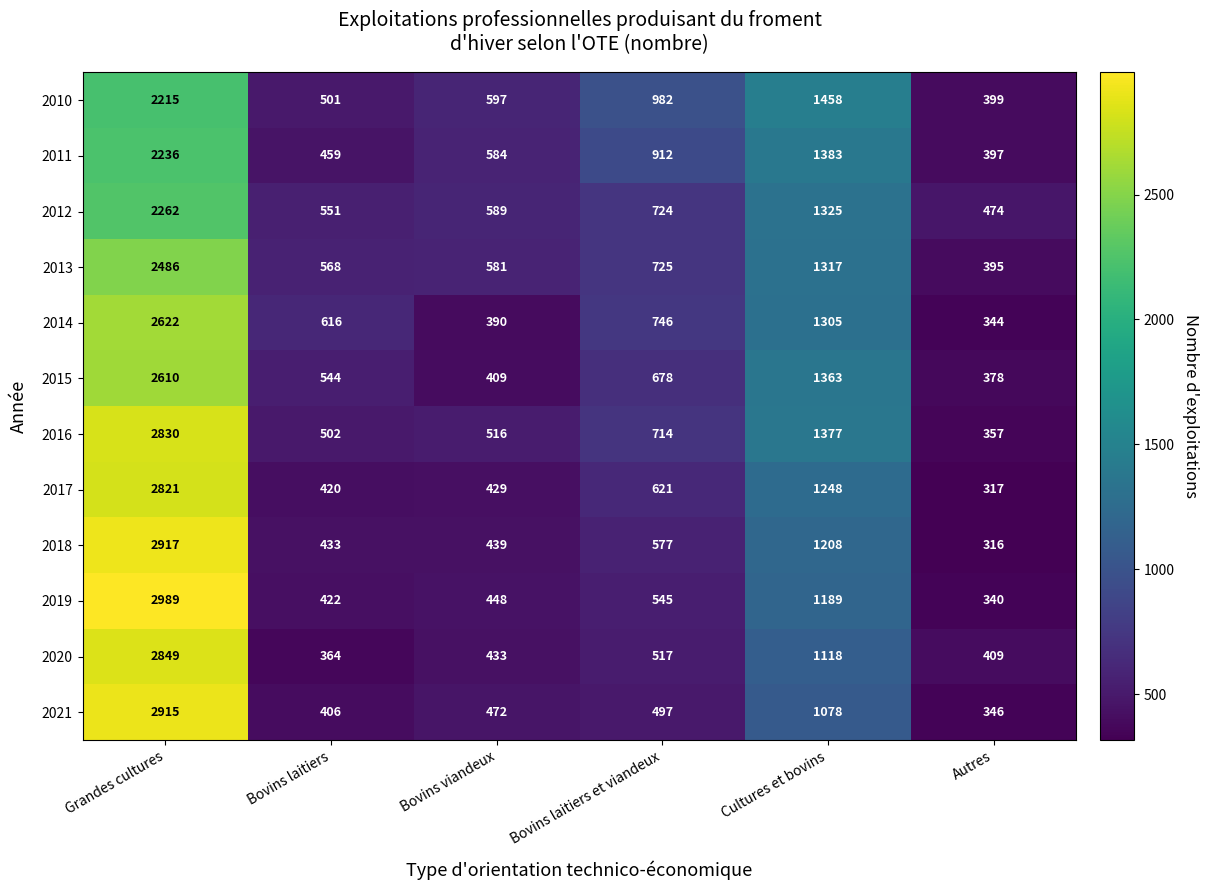

Where is 2016 nearest to the value 1593?

Cultures et bovins